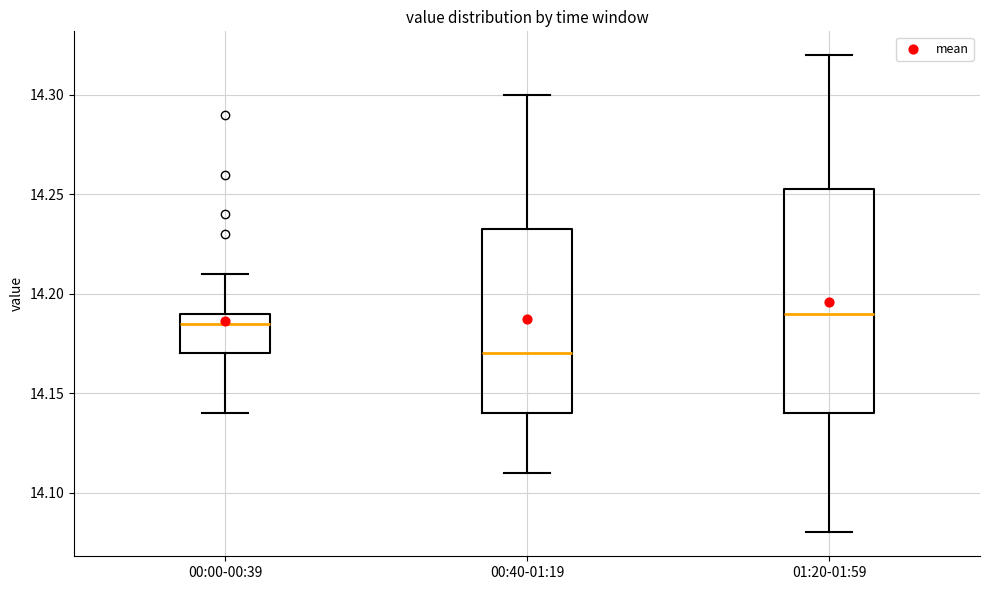

Reading left to right, read every box against the y-axis: the position of its median line, the range the box covers, and the ends of its whiskers. The values are not printed on the chart, so give them approximately, as read against the axis.

00:00-00:39: median 14.185, box 14.170 to 14.190, whiskers 14.140 to 14.210
00:40-01:19: median 14.170, box 14.140 to 14.235, whiskers 14.110 to 14.300
01:20-01:59: median 14.190, box 14.140 to 14.255, whiskers 14.080 to 14.320